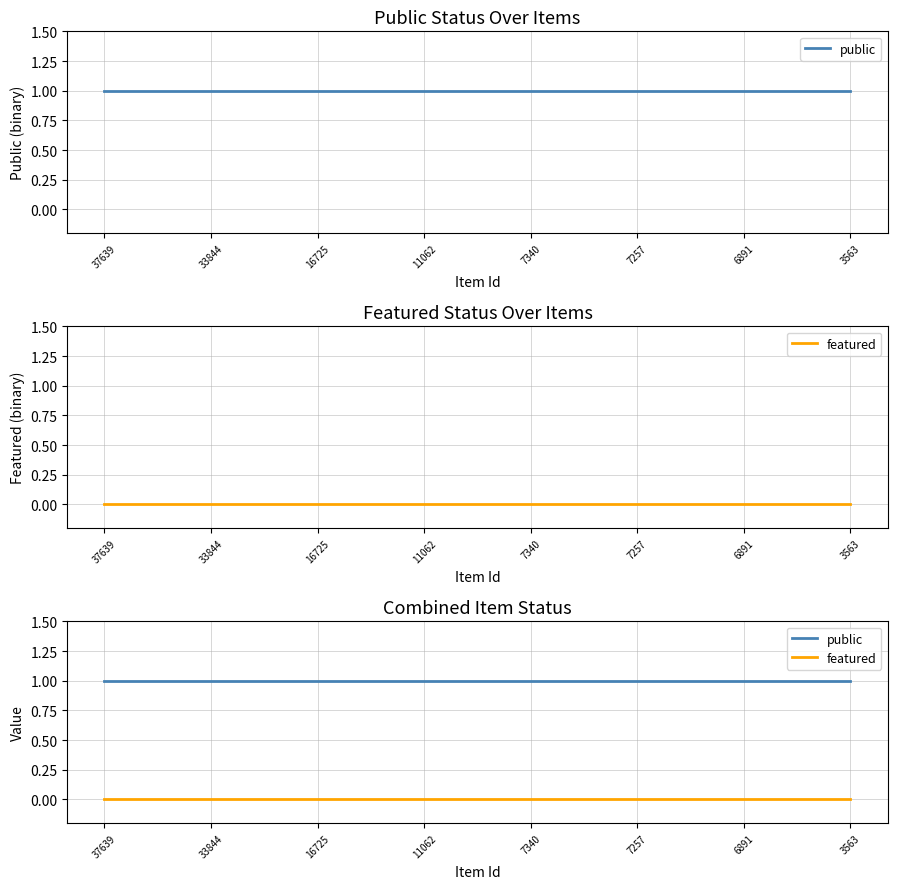

True or false: featured has more than 0 points higher than both neighbors.

False